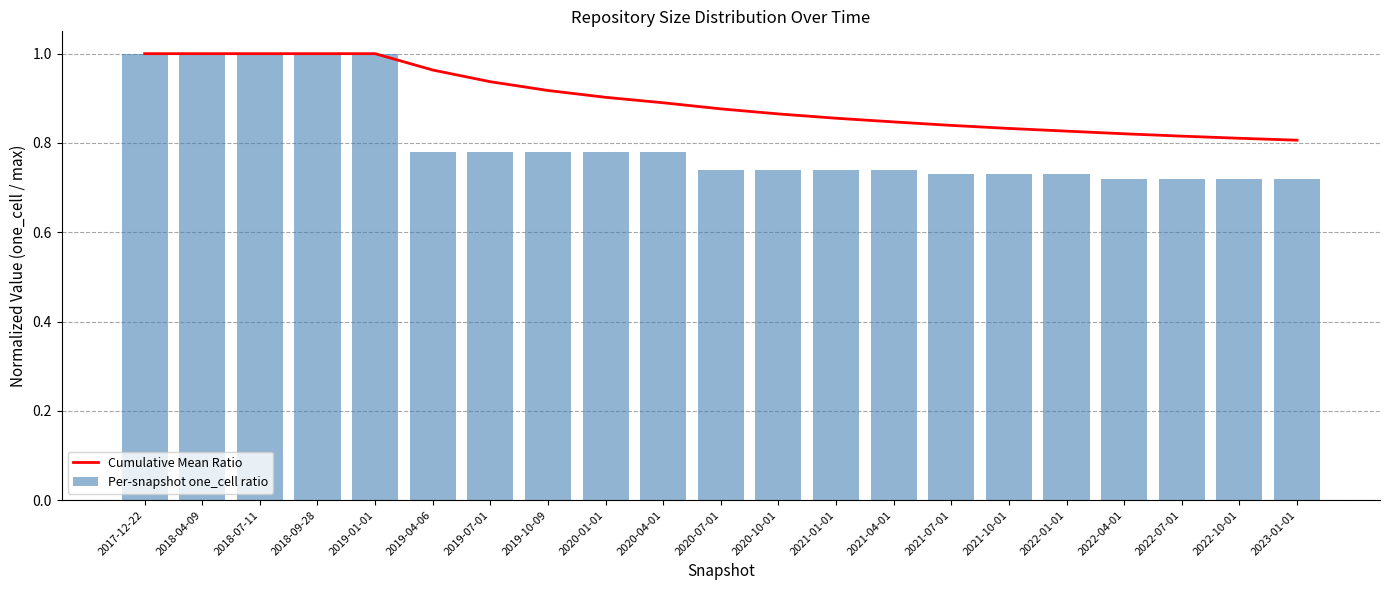

What are all the series names shown in the legend?

Cumulative Mean Ratio, Per-snapshot one_cell ratio